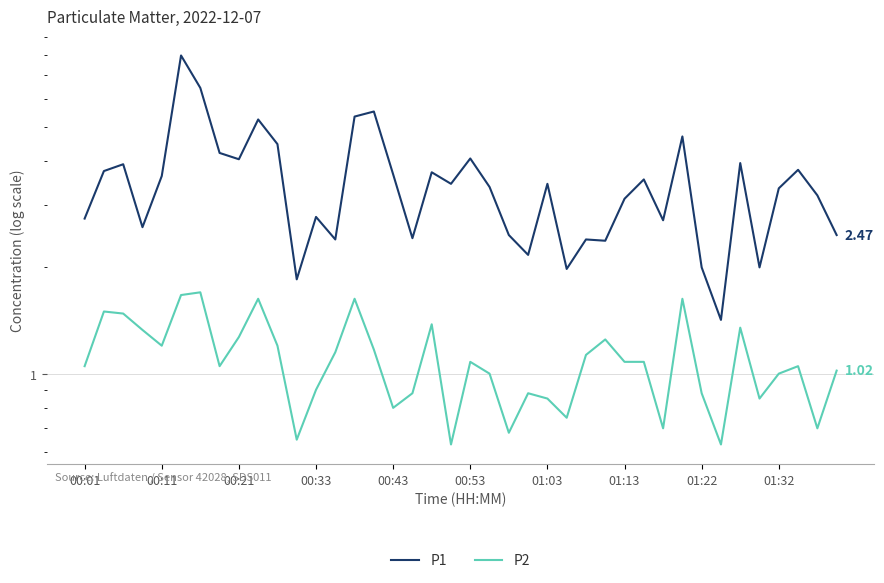

True or false: P1 has more than 0 points higher than both neighbors.

True